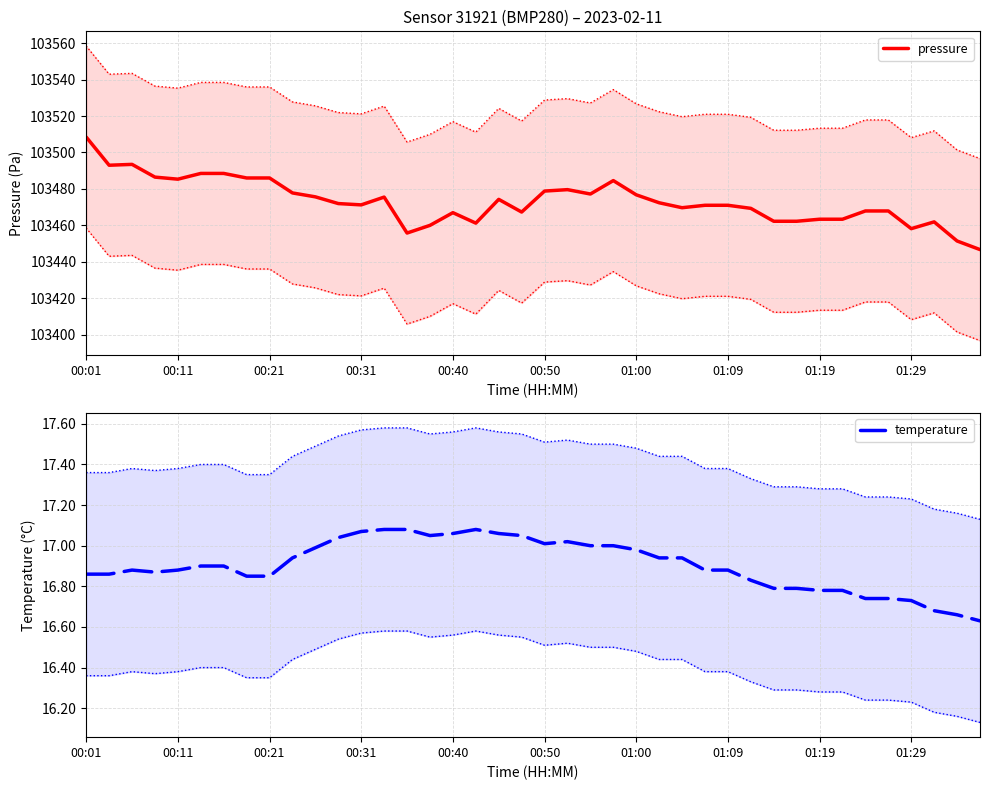

What is the smallest value displayed?

16.6